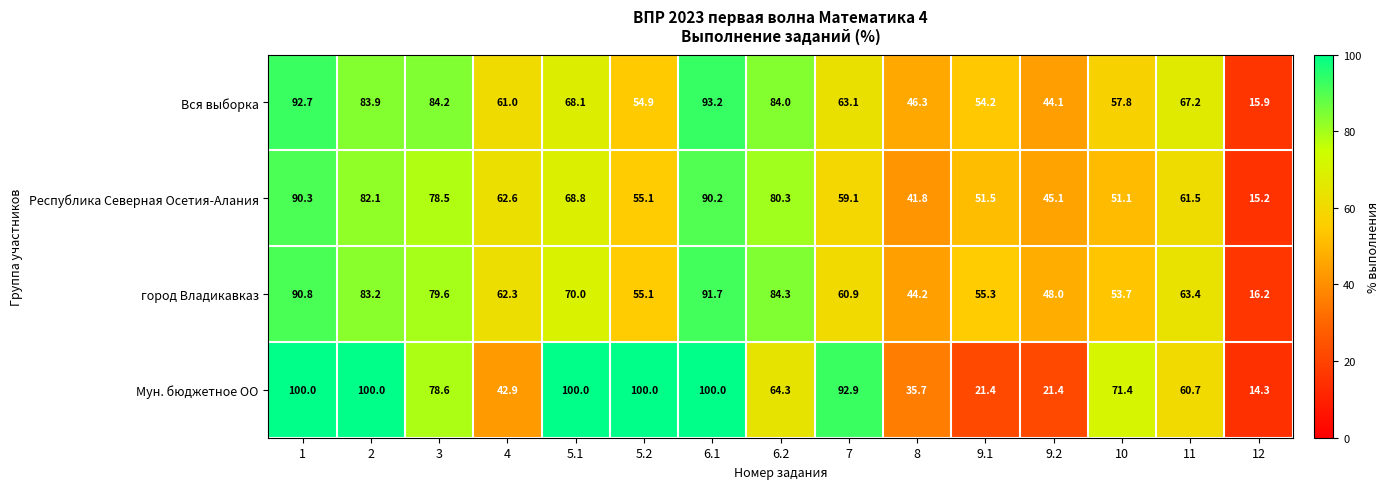

Which series has the widest spread of values?

Мун. бюджетное ОО